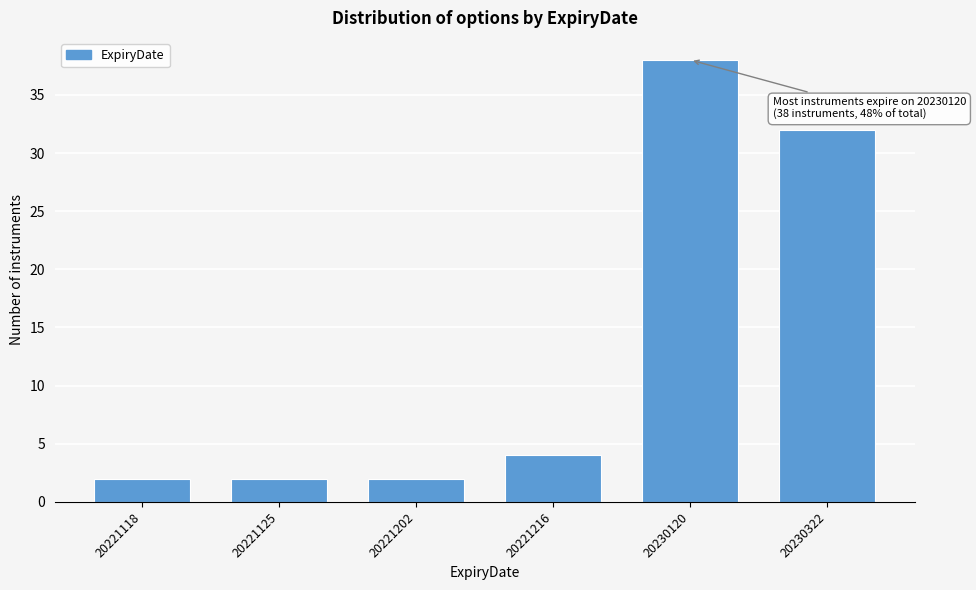

Reading left to right, transcribe all the data shown in this chart.

20221118=2	20221125=2	20221202=2	20221216=4	20230120=38	20230322=32